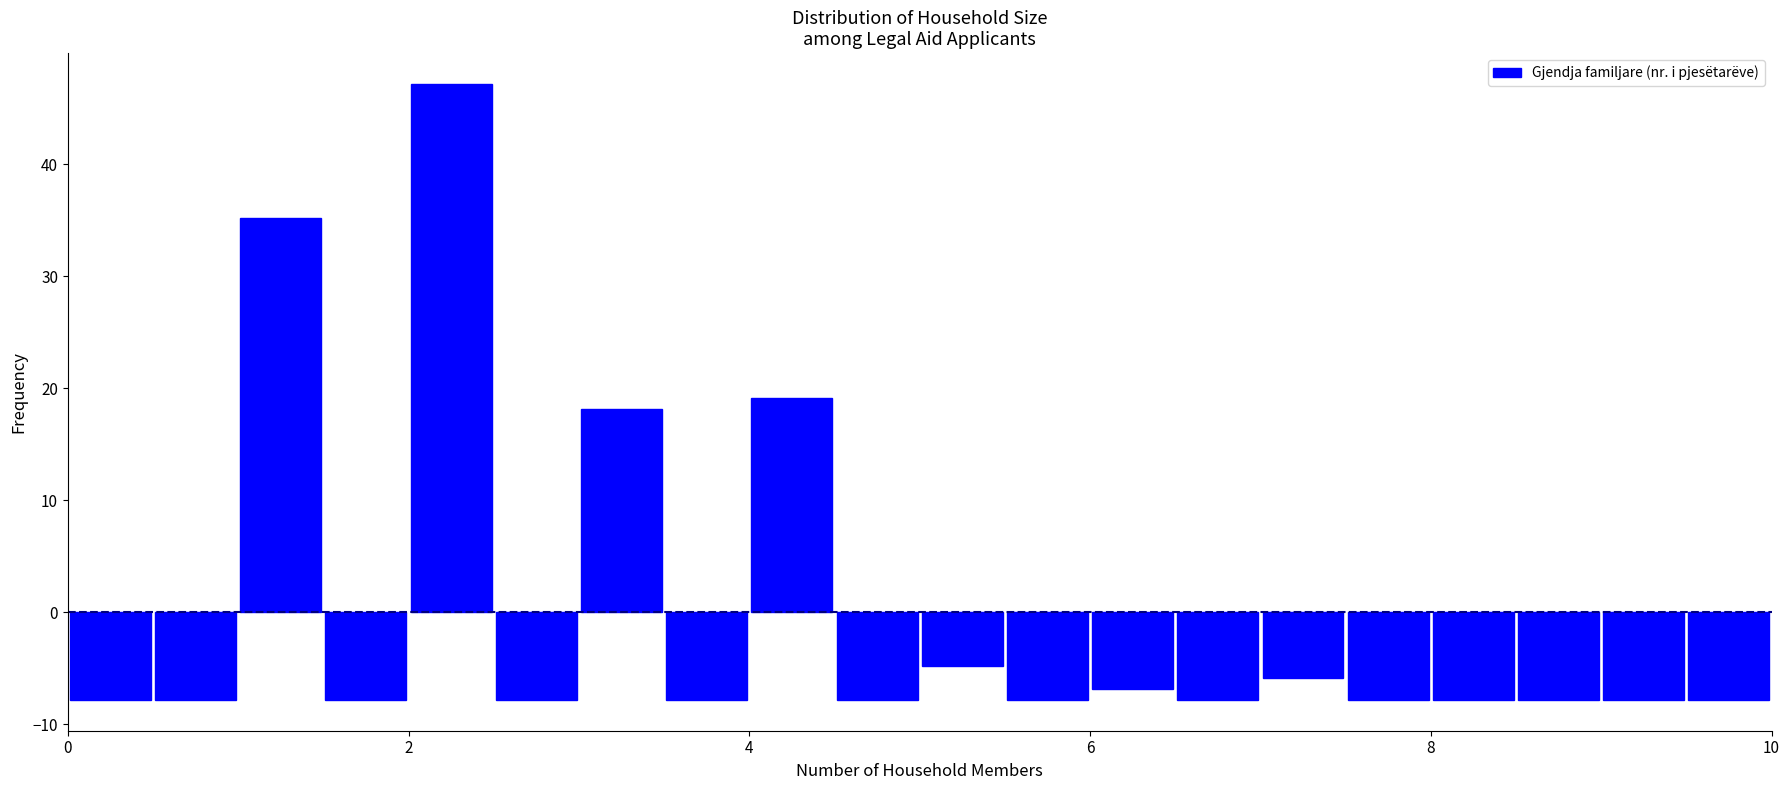

Around what value on the x-axis is the tallest bar? Give the approximate position of its centre, as read against the axis.

2.2